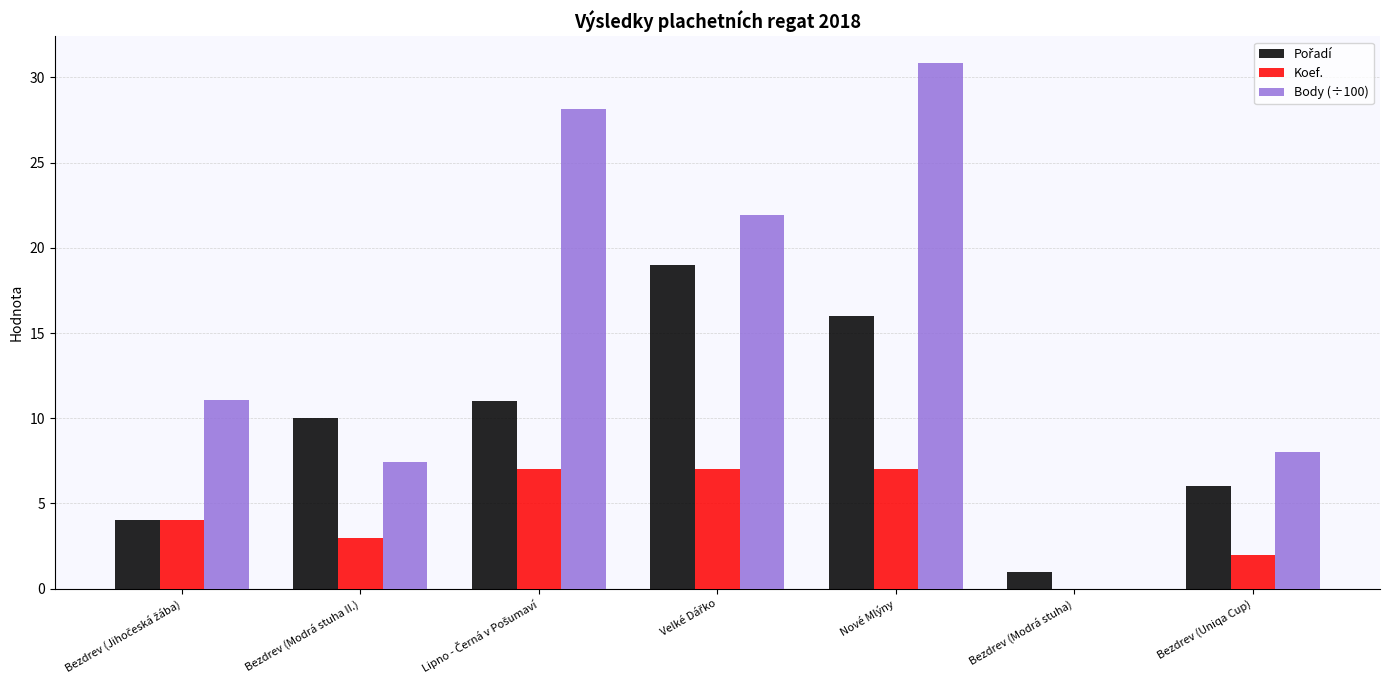

At which category is the sum across all series the highest?

Nové Mlýny